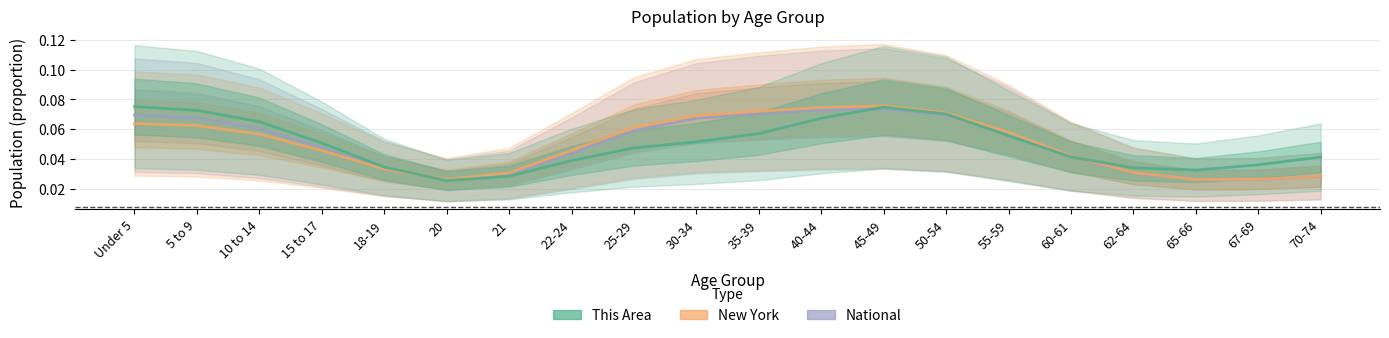

The value of New York at 25-29 is 0.1. True or false?

True